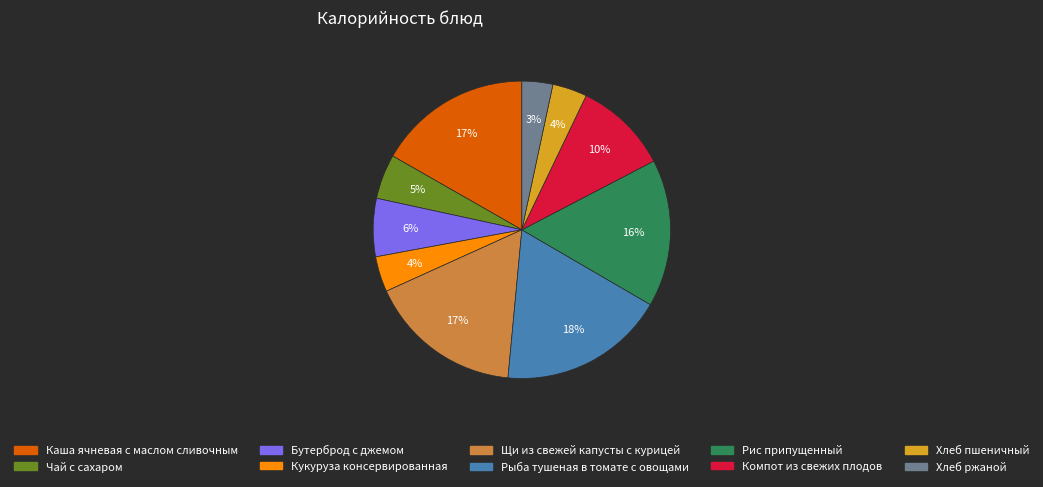

Which category has the biggest portion of the pie?

Рыба тушеная в томате с овощами